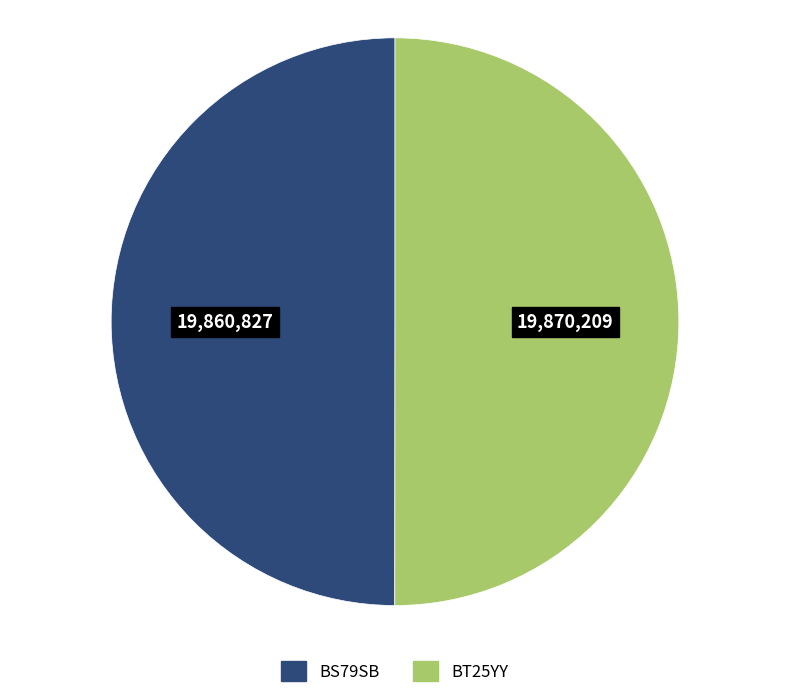

Is it true that BS79SB is 59% of the pie?

False